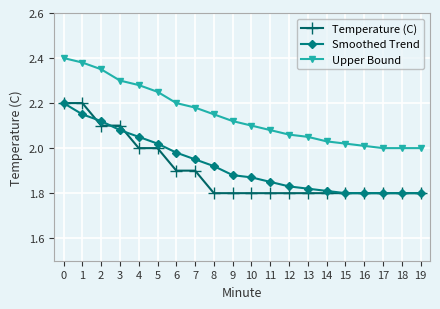

The Upper Bound series shows 2.0 at 18. True or false?

True